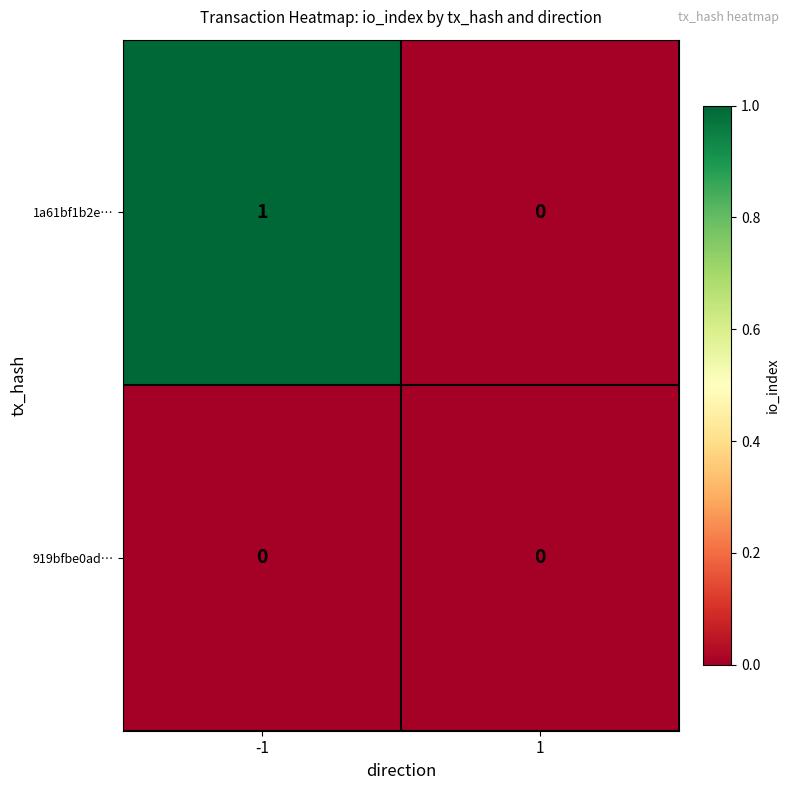

Which series has the largest total across all categories?

1a61bf1b2e…